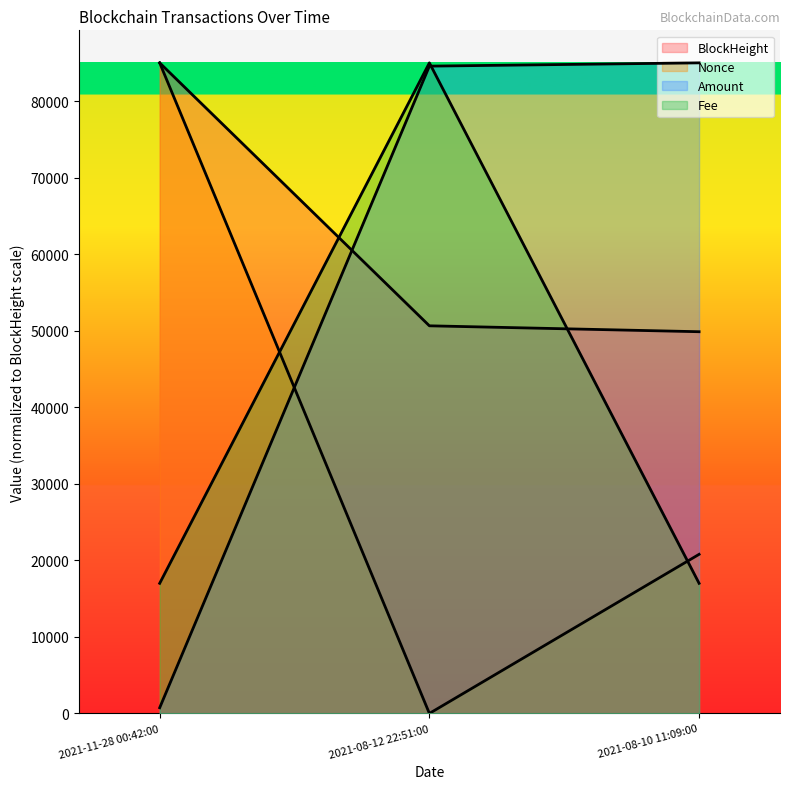

How many distinct data groups are displayed?

4